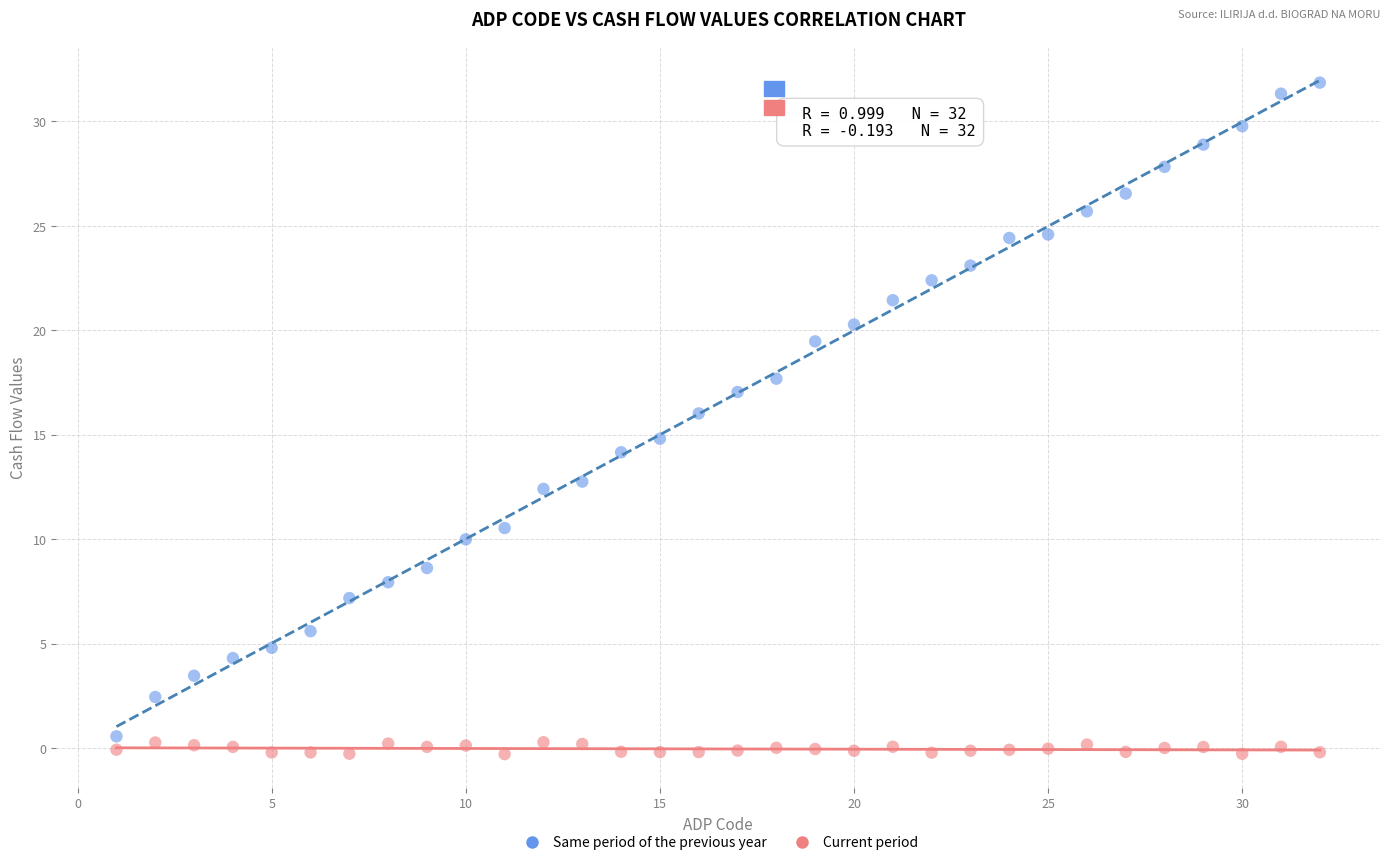

Across all data points, what is the range of Y values (max minus min)?

32.1